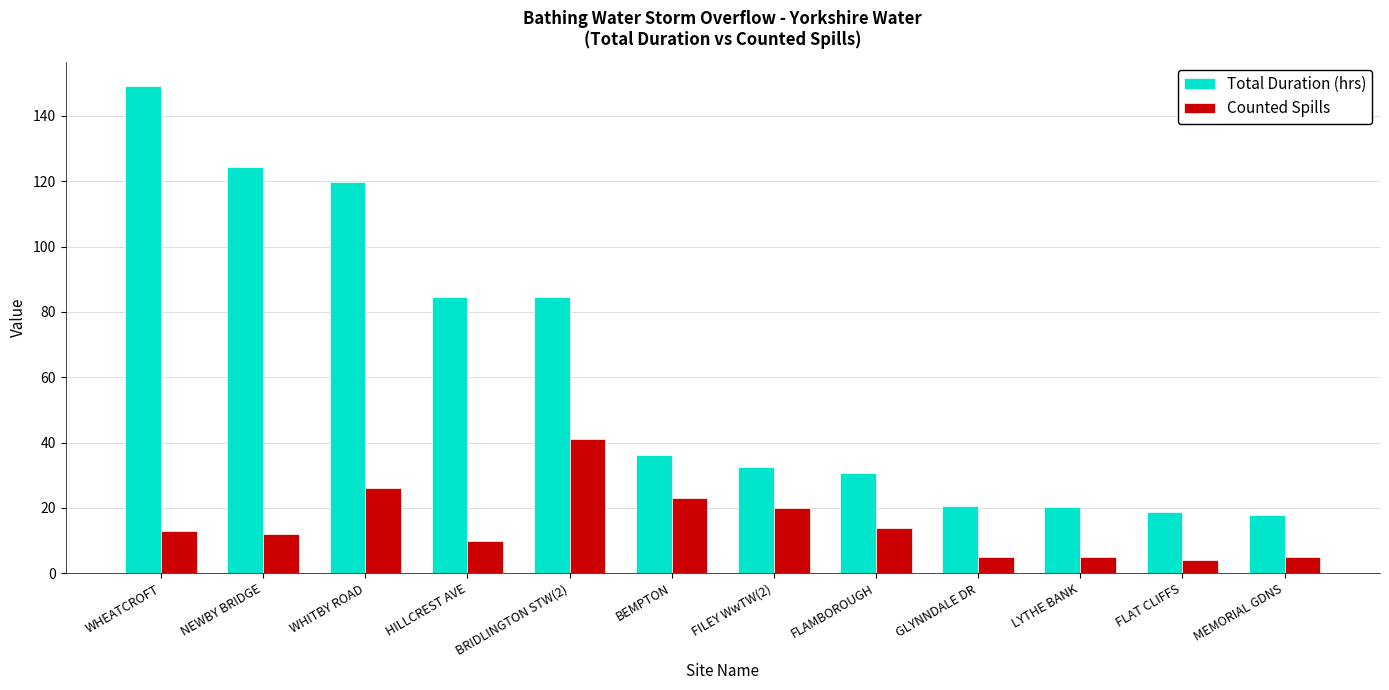

The value of Counted Spills at WHITBY ROAD is 16.9. True or false?

False